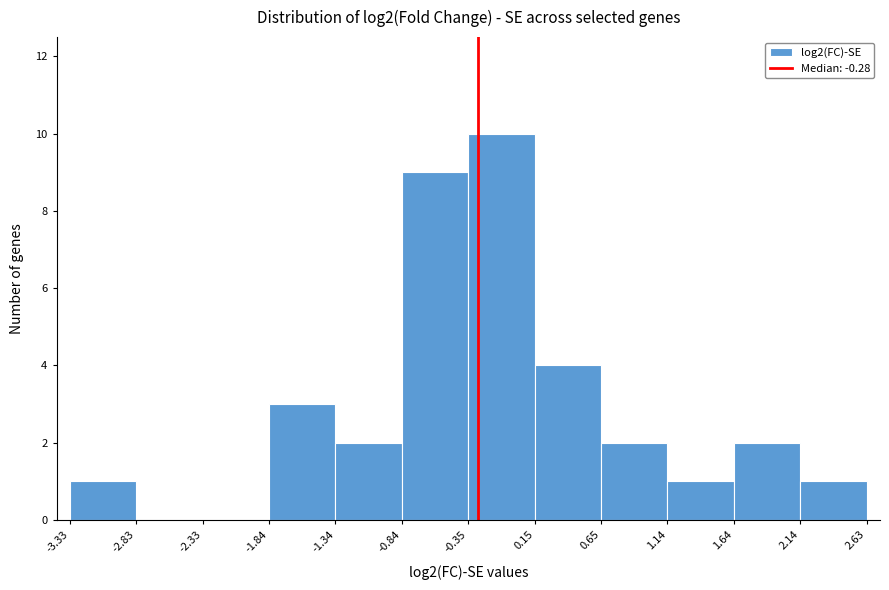

Reading left to right, list every bar in this chart as the range it spans on the x-axis followed by its height. The values are not printed on the chart, so give them approximately, as read against the axis.

-3.33 to -2.83: 1
-2.83 to -2.33: 0
-2.33 to -1.84: 0
-1.84 to -1.34: 3
-1.34 to -0.84: 2
-0.84 to -0.35: 9
-0.35 to 0.15: 10
0.15 to 0.65: 4
0.65 to 1.14: 2
1.14 to 1.64: 1
1.64 to 2.14: 2
2.14 to 2.63: 1